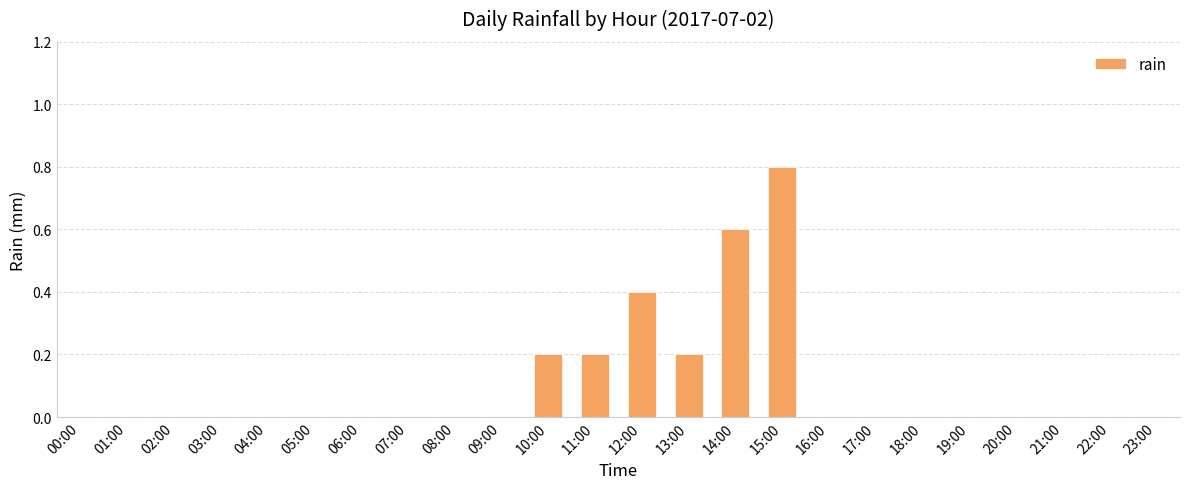

Are the bars horizontal?

No